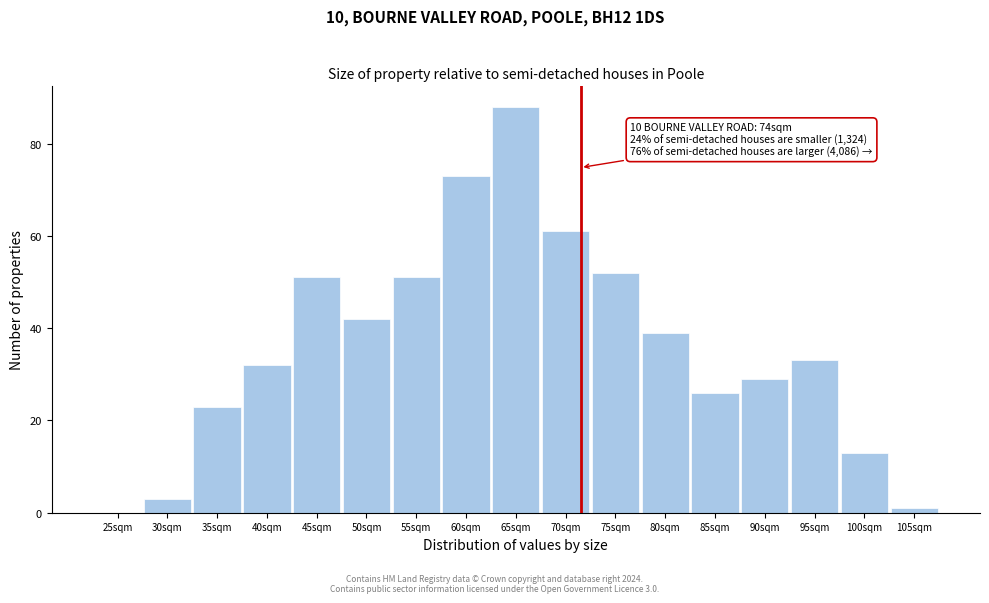

Reading right to left, list all the values displayed in this chart.

105sqm=1	100sqm=13	95sqm=33	90sqm=29	85sqm=26	80sqm=39	75sqm=52	70sqm=61	65sqm=88	60sqm=73	55sqm=51	50sqm=42	45sqm=51	40sqm=32	35sqm=23	30sqm=3	25sqm=0